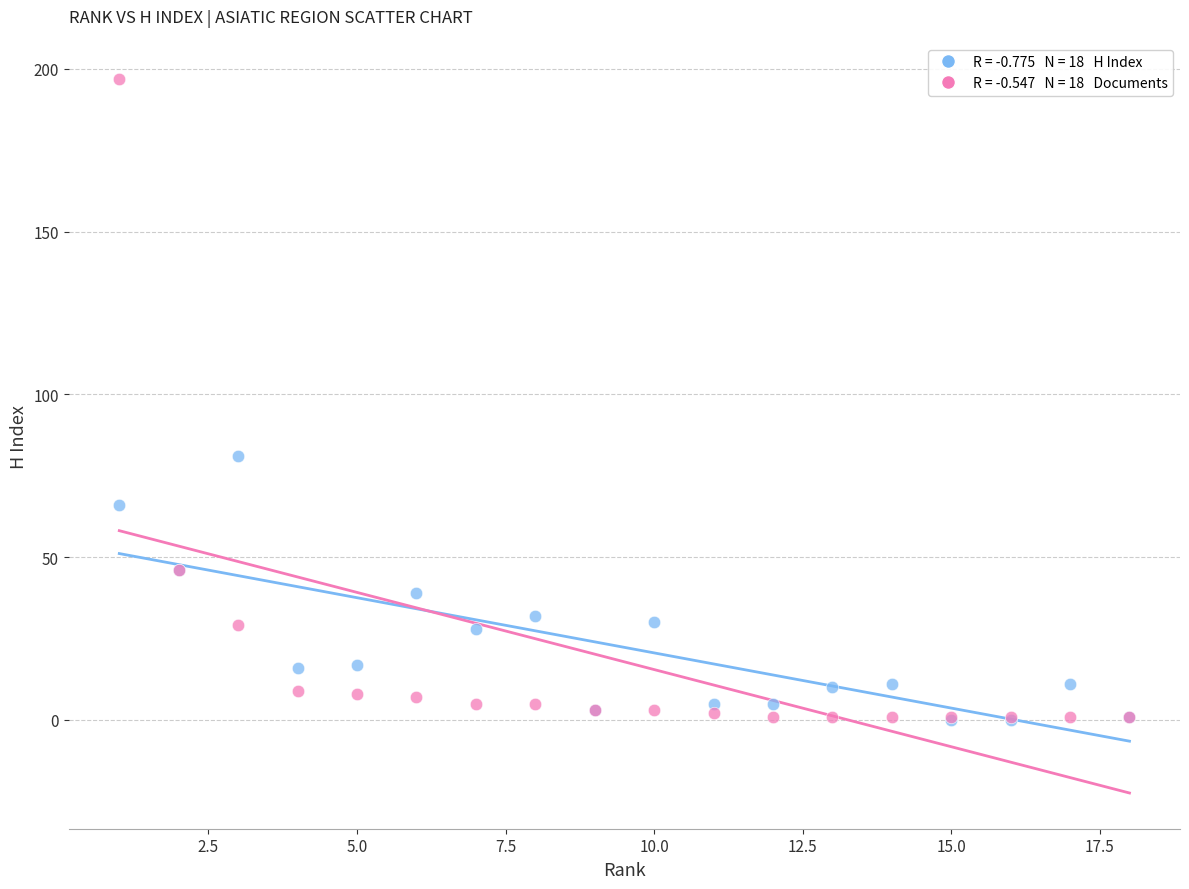

Across all series, what Y value is closest to 98?

81